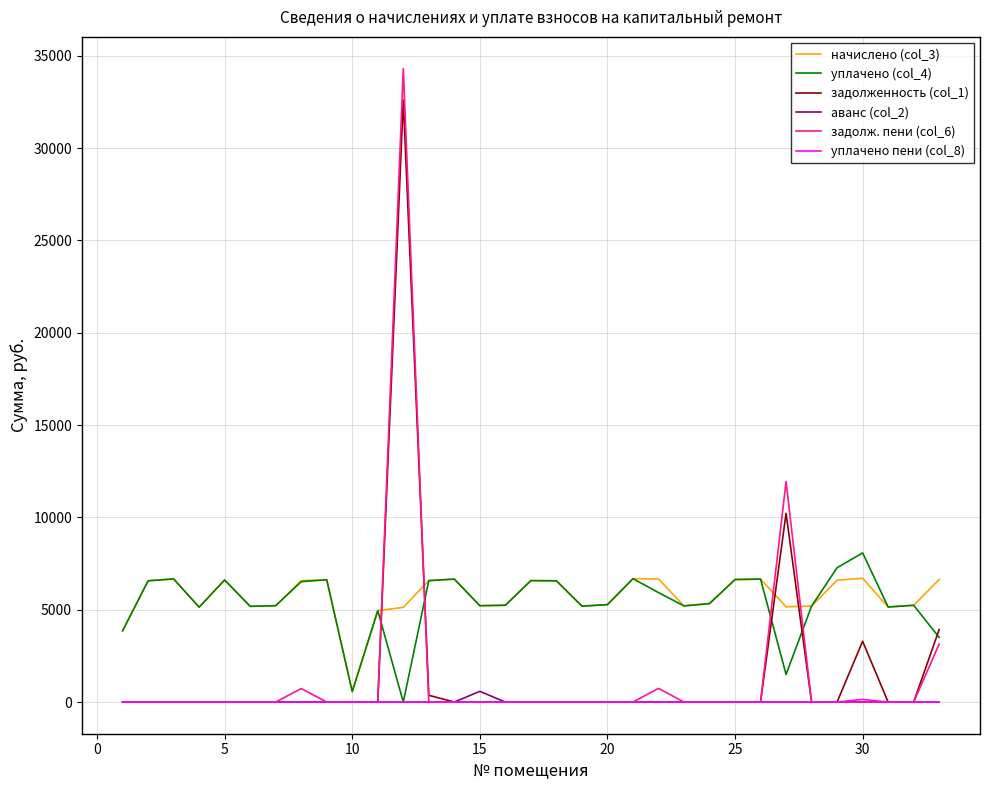

Which series has the widest spread of values?

задолж. пени (col_6)